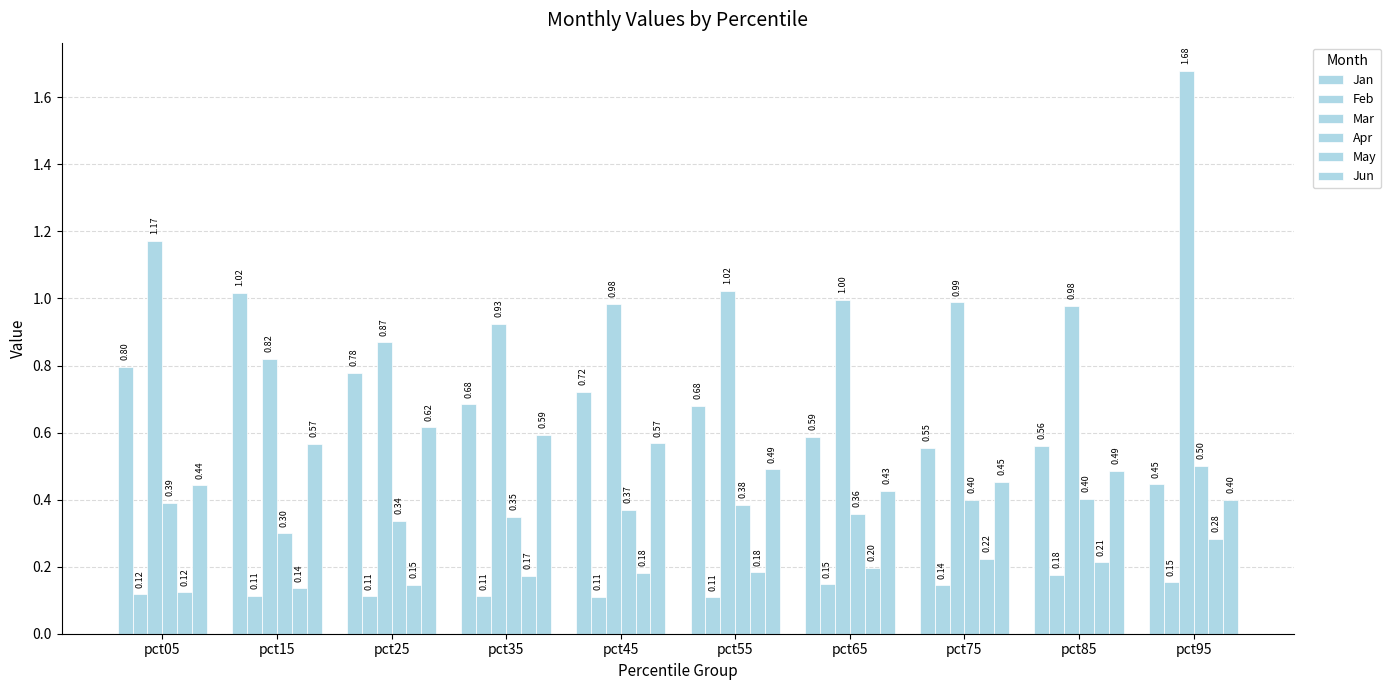

Which series changed the most between pct15 and pct85?

Jan